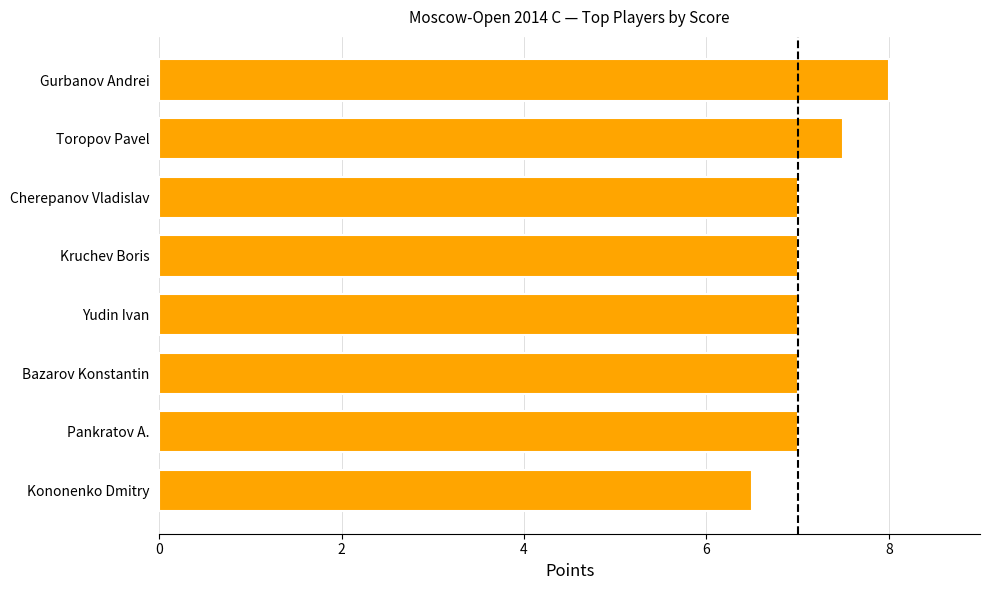

The chart shows a value of 7.0 at Kruchev Boris. True or false?

True